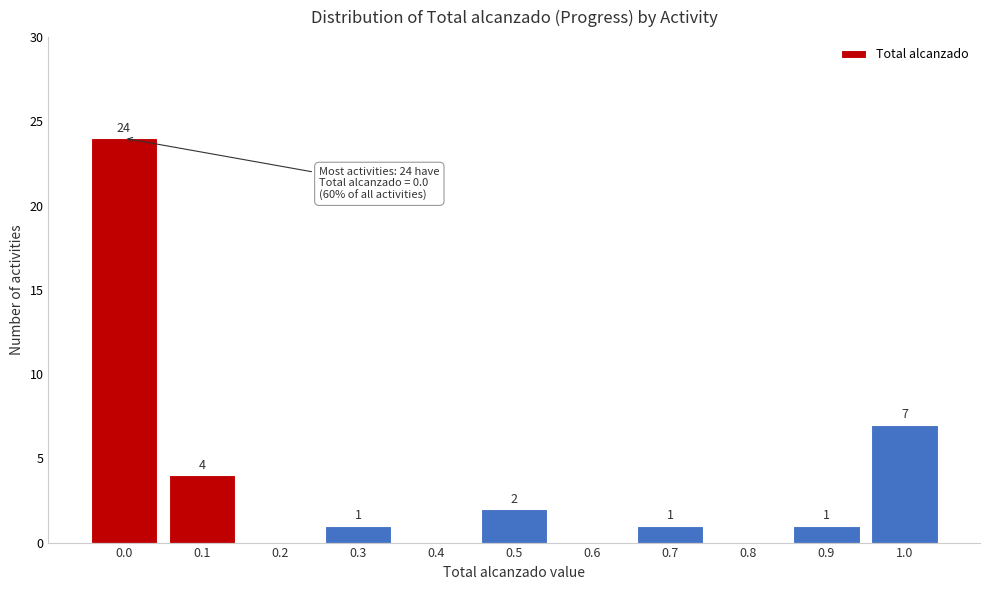

Reading left to right, what are all the values shown in this chart?

0.0=24	0.1=4	0.2=0	0.3=1	0.4=0	0.5=2	0.6=0	0.7=1	0.8=0	0.9=1	1.0=7